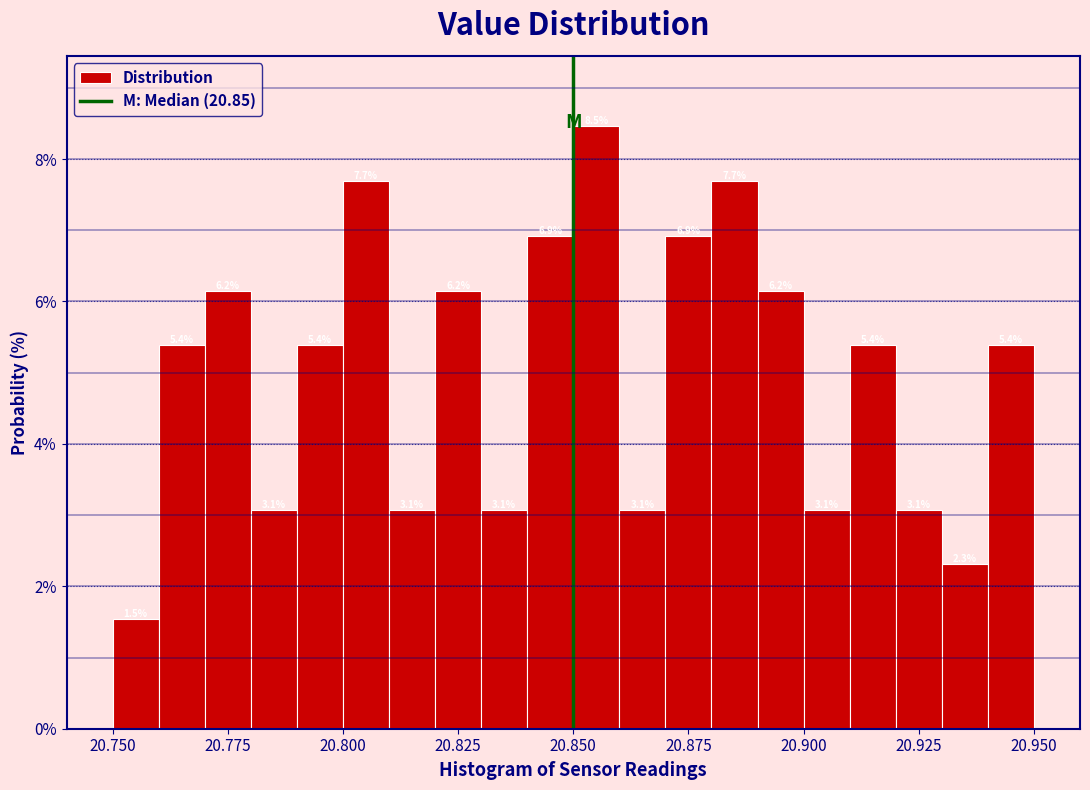

Read against the x-axis, roughly where is the centre of the tallest bar?

20.855